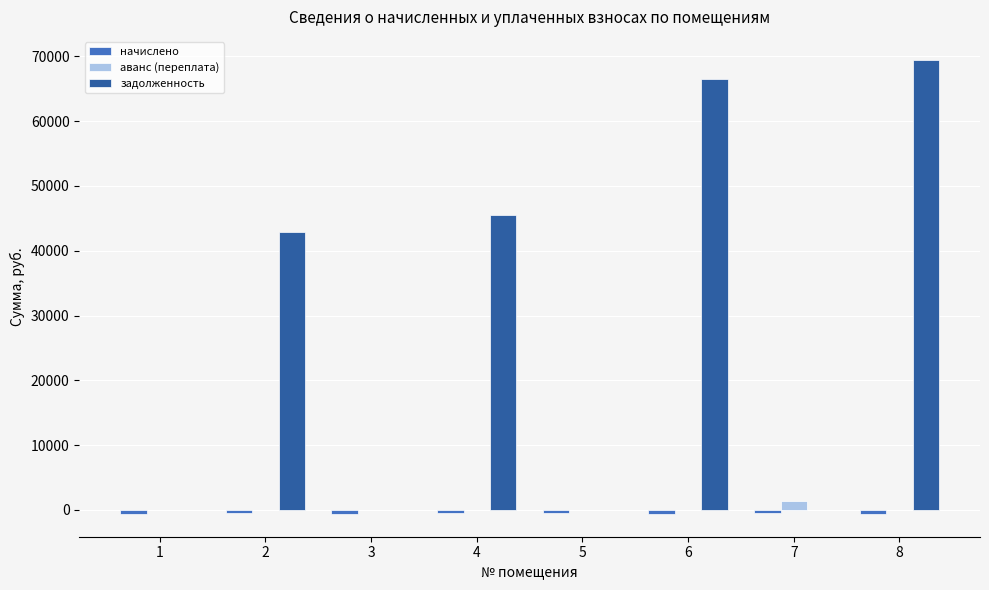

Which category has the highest value in the аванс (переплата) series?

7